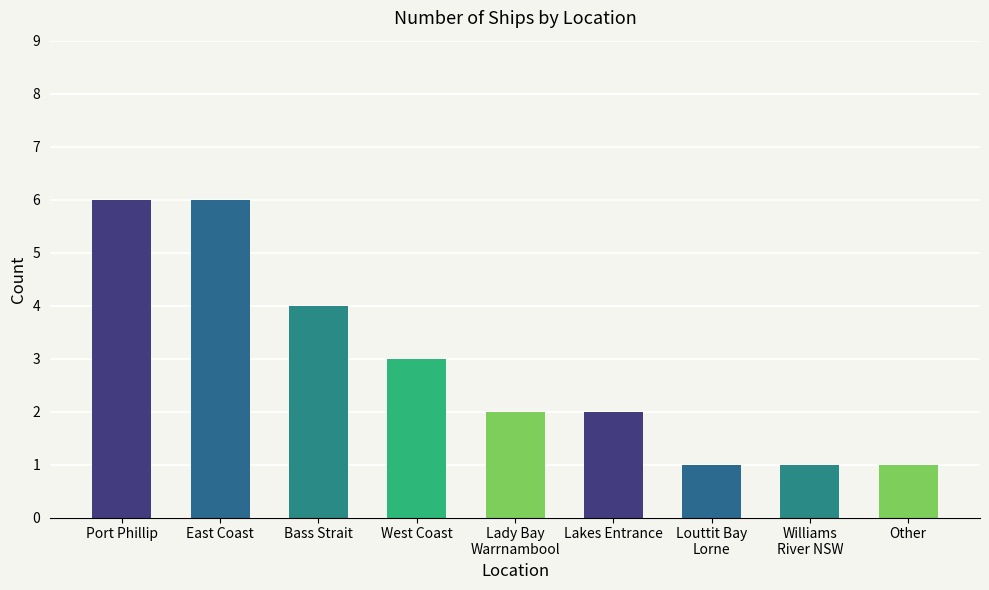

Are the bars grouped side by side (vs. stacked)?

No